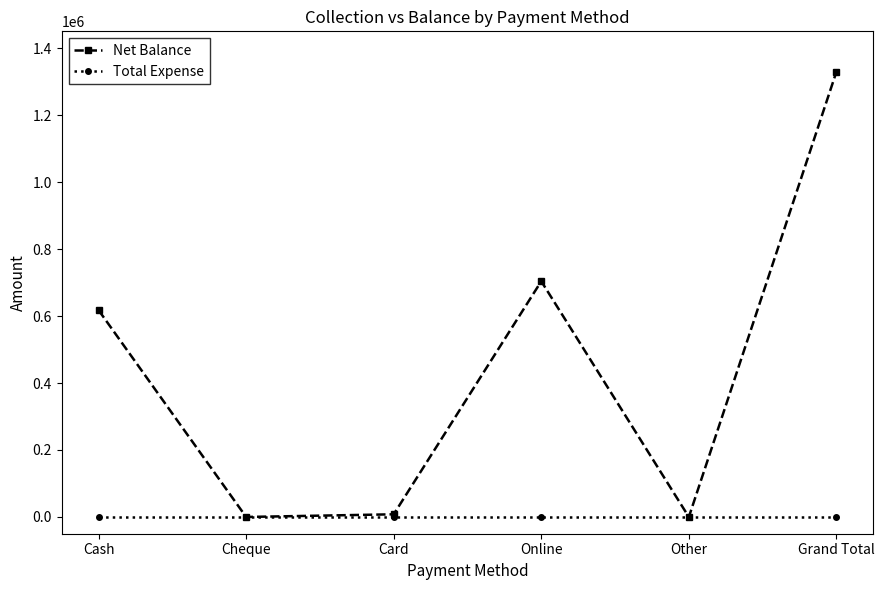

At which category is the sum across all series the highest?

Grand Total